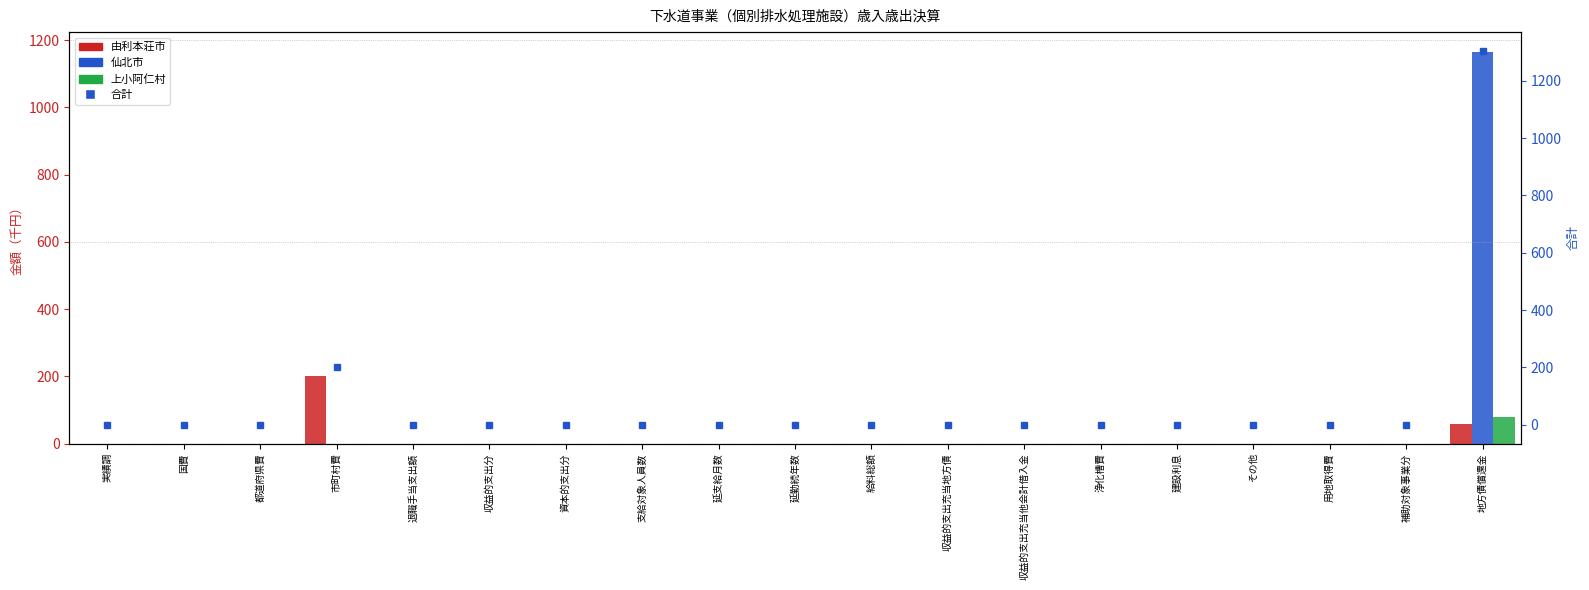

Rank the categories by 仙北市 value from highest to lowest.

地方債償還金, 実績調, 国費, 都道府県費, 市町村費, 退職手当支出額, 収益的支出分, 資本的支出分, 支給対象人員数, 延支給月数, 延勤続年数, 給料総額, 収益的支出充当地方債, 収益的支出充当他会計借入金, 浄化槽費, 建設利息, その他, 用地取得費, 補助対象事業分